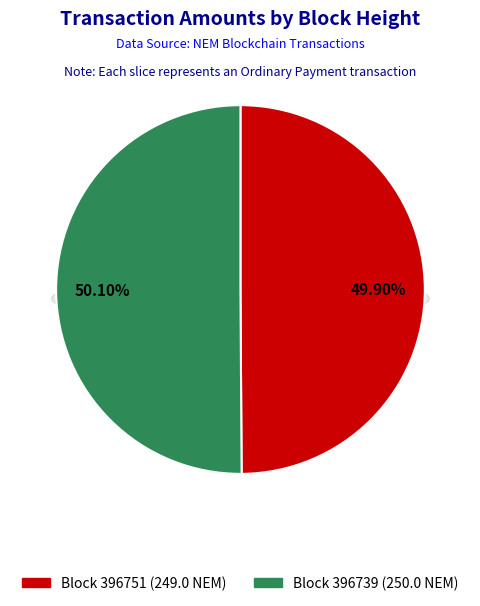

Which slice is the smallest?

396751